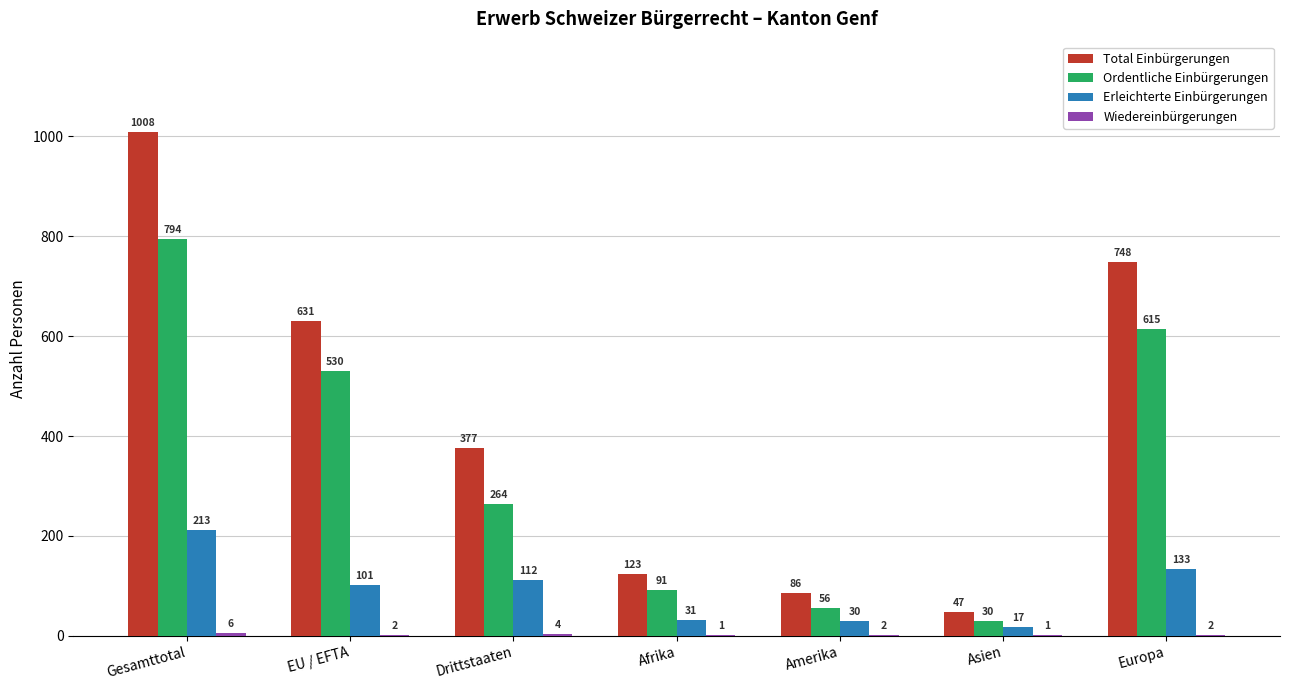

What is the maximum value shown in the chart?

1008